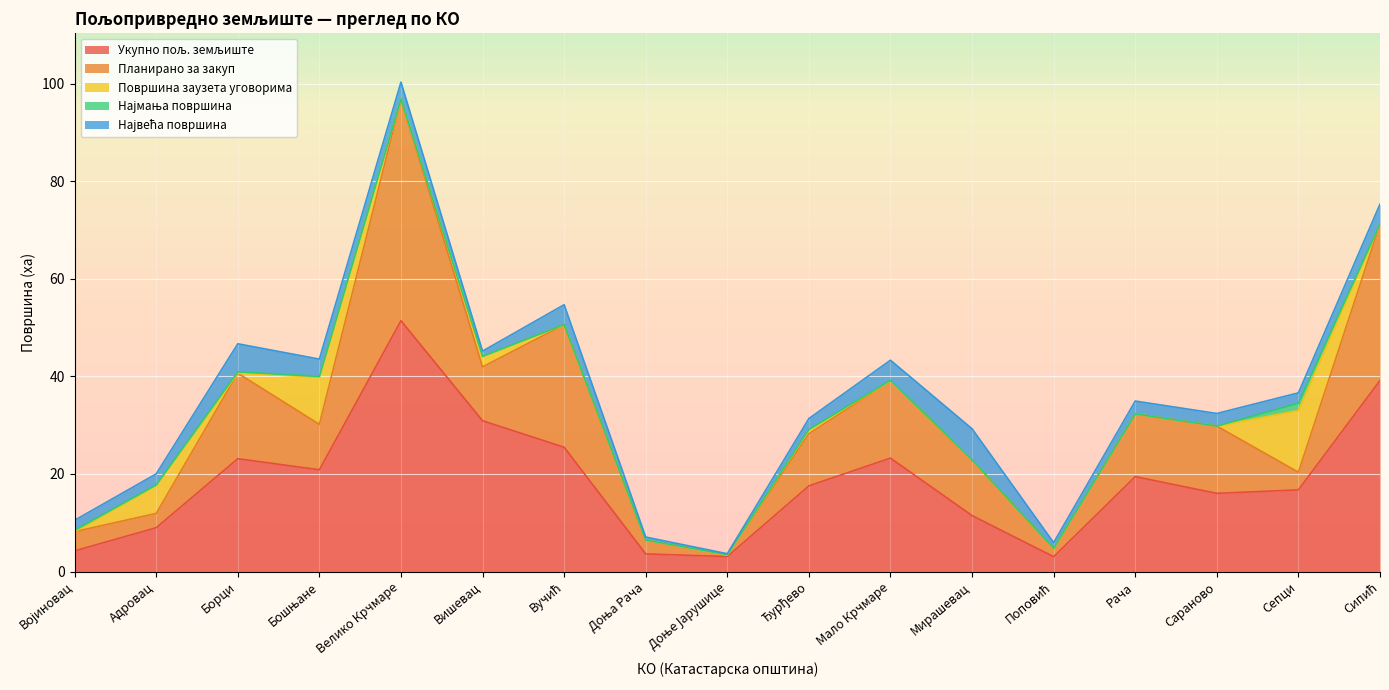

True or false: Планирано за закуп and Најмања површина intersect in this chart.

False